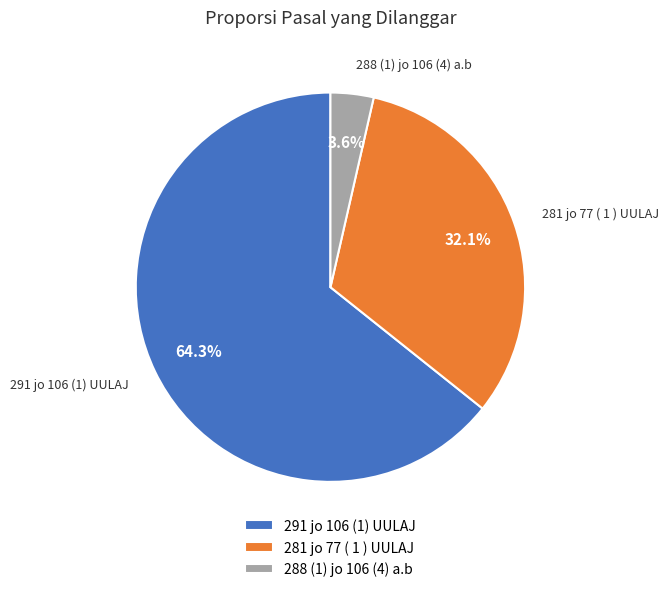

Rank the categories by value from lowest to highest.

288 (1) jo 106 (4) a.b, 281 jo 77 ( 1 ) UULAJ, 291 jo 106 (1) UULAJ